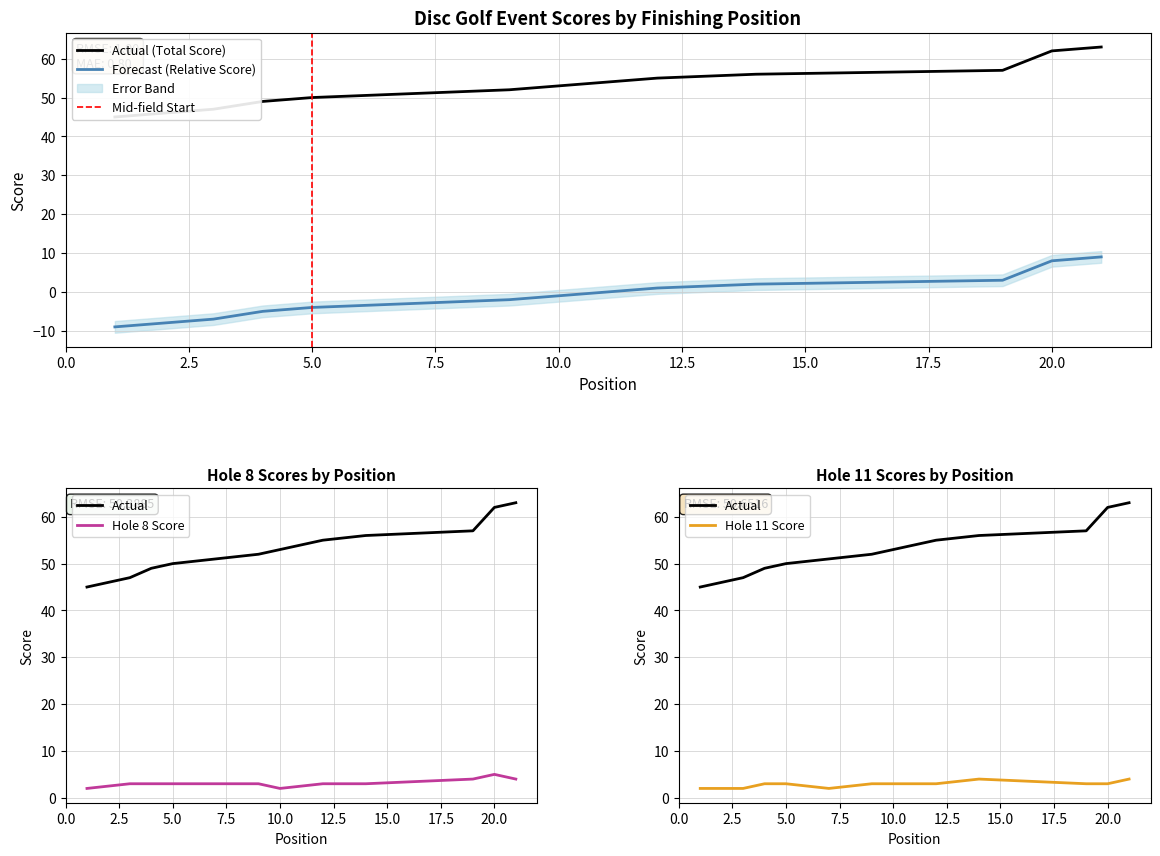

How many distinct data groups are displayed?

6